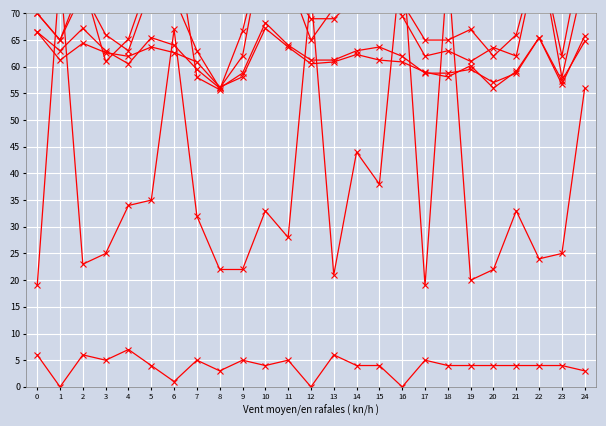

Which series has the largest range (max minus min)?

age